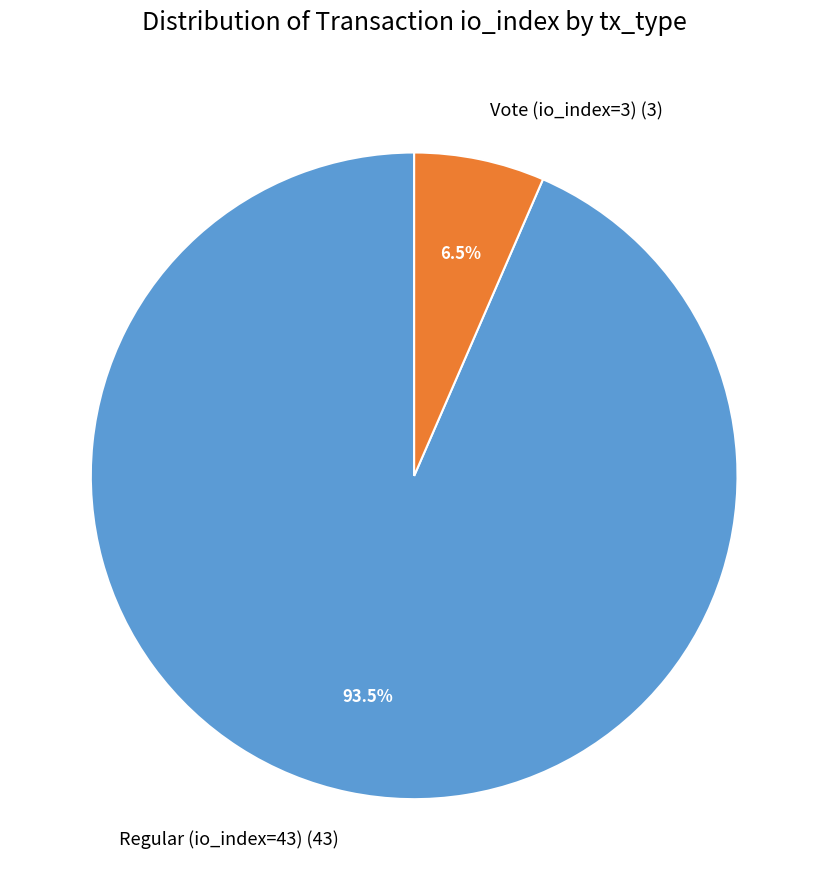

Is there any slice that represents more than half of the pie?

Yes